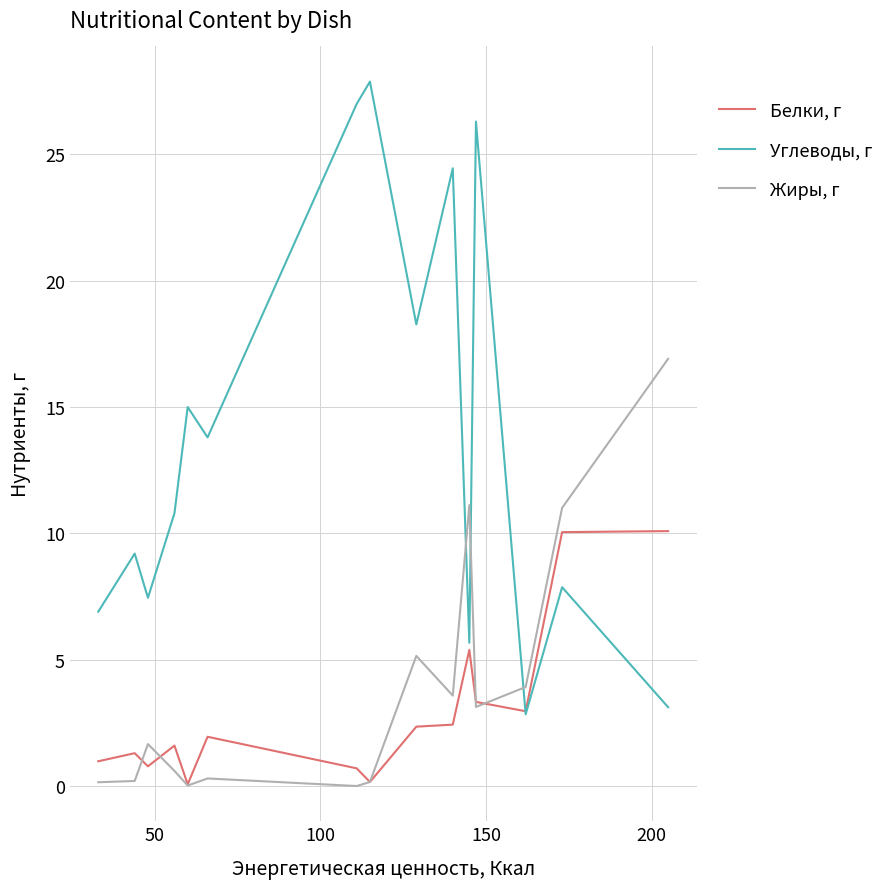

True or false: Углеводы, г and Жиры, г intersect in this chart.

True